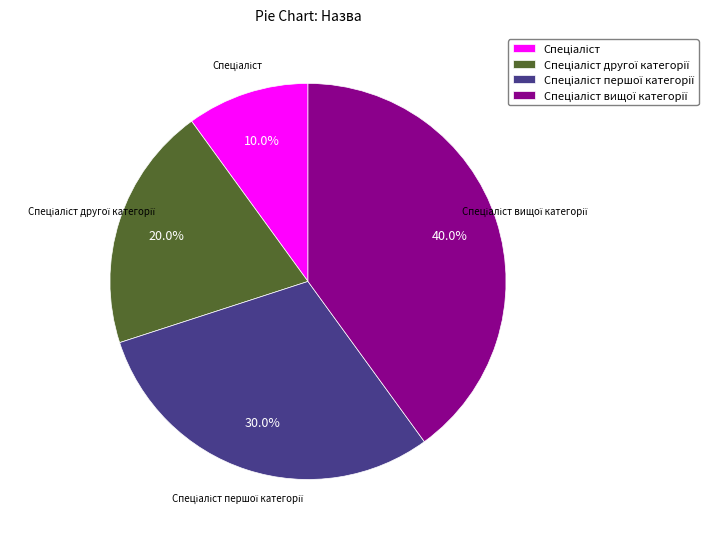

To the nearest percent, what is the difference between the largest and smallest slice percentages?

30%